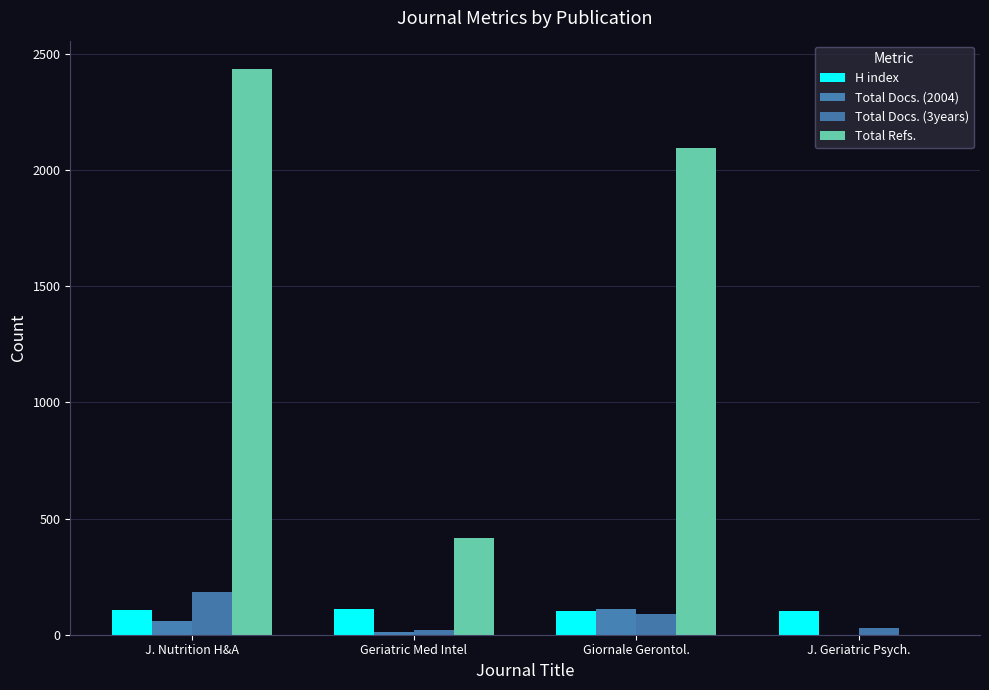

Which series has the largest range (max minus min)?

Total Refs.